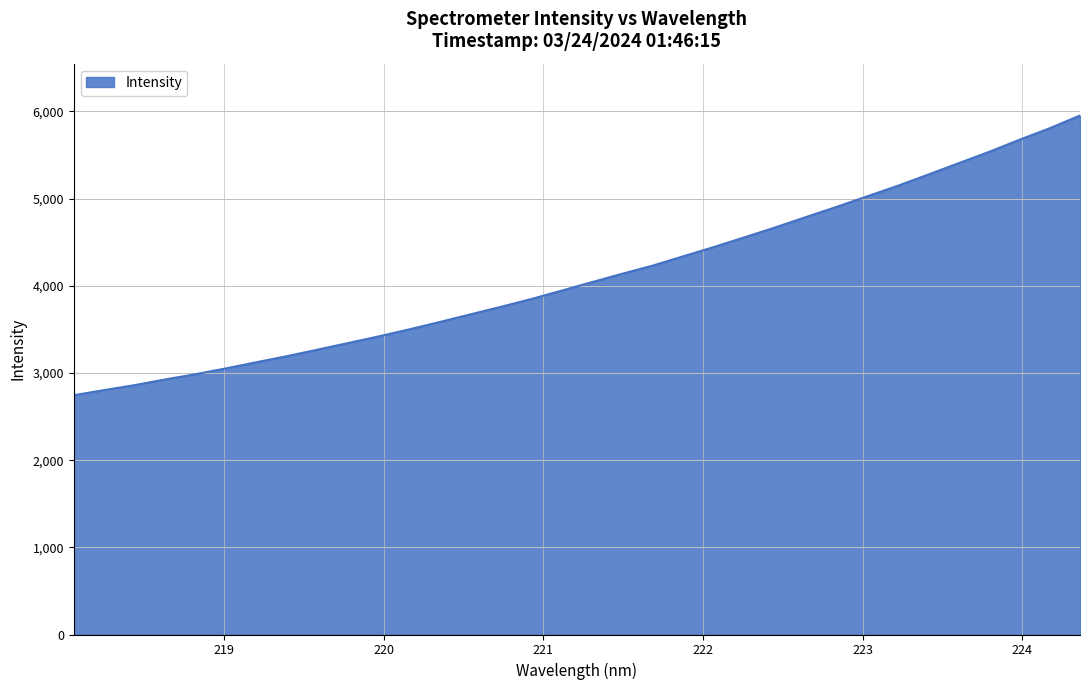

What is the difference between the maximum and minimum values?

3208.0